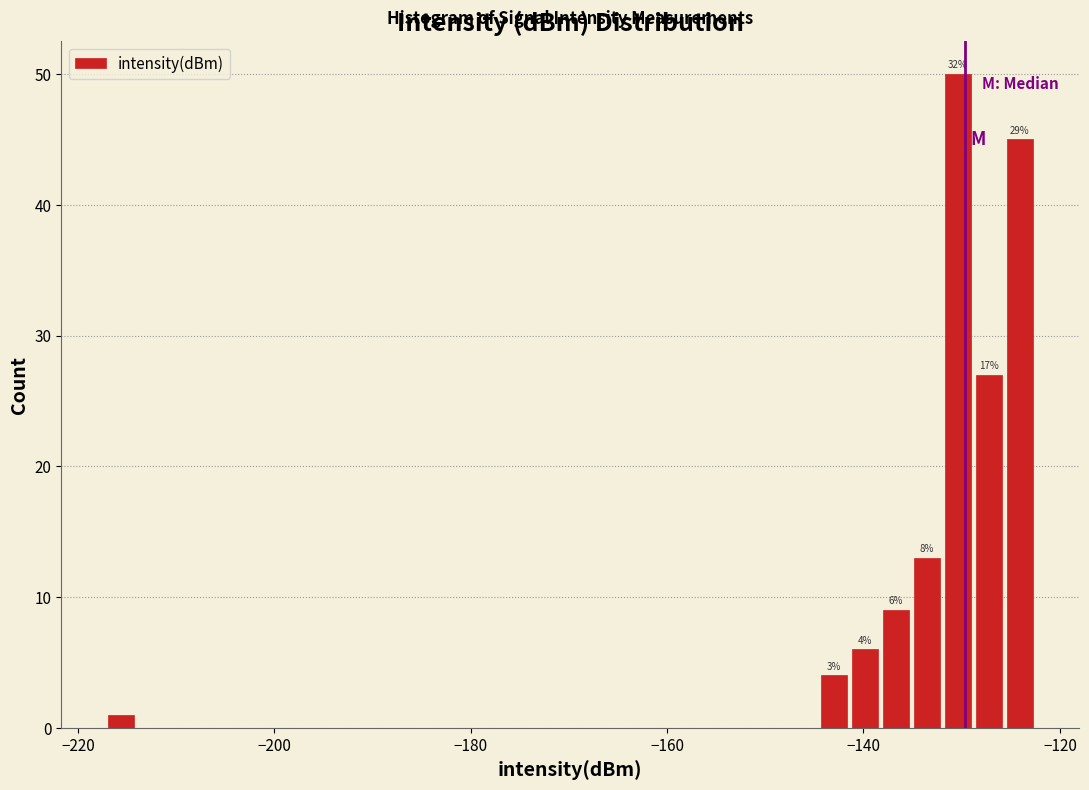

Read against the x-axis, roughly where is the centre of the tallest bar?

-130